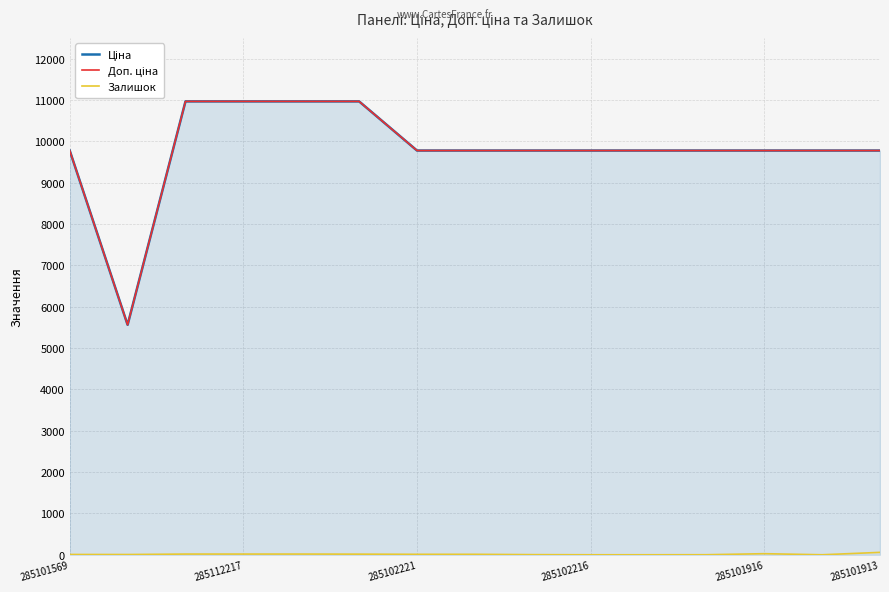

True or false: Доп. ціна has more than 1 interior local peaks.

False